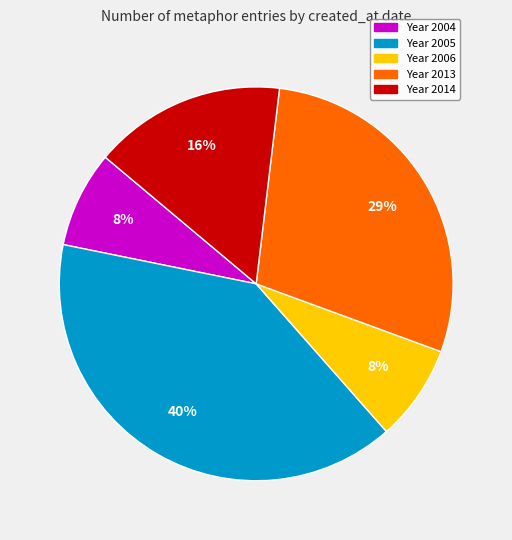

Is there any slice that represents more than half of the pie?

No